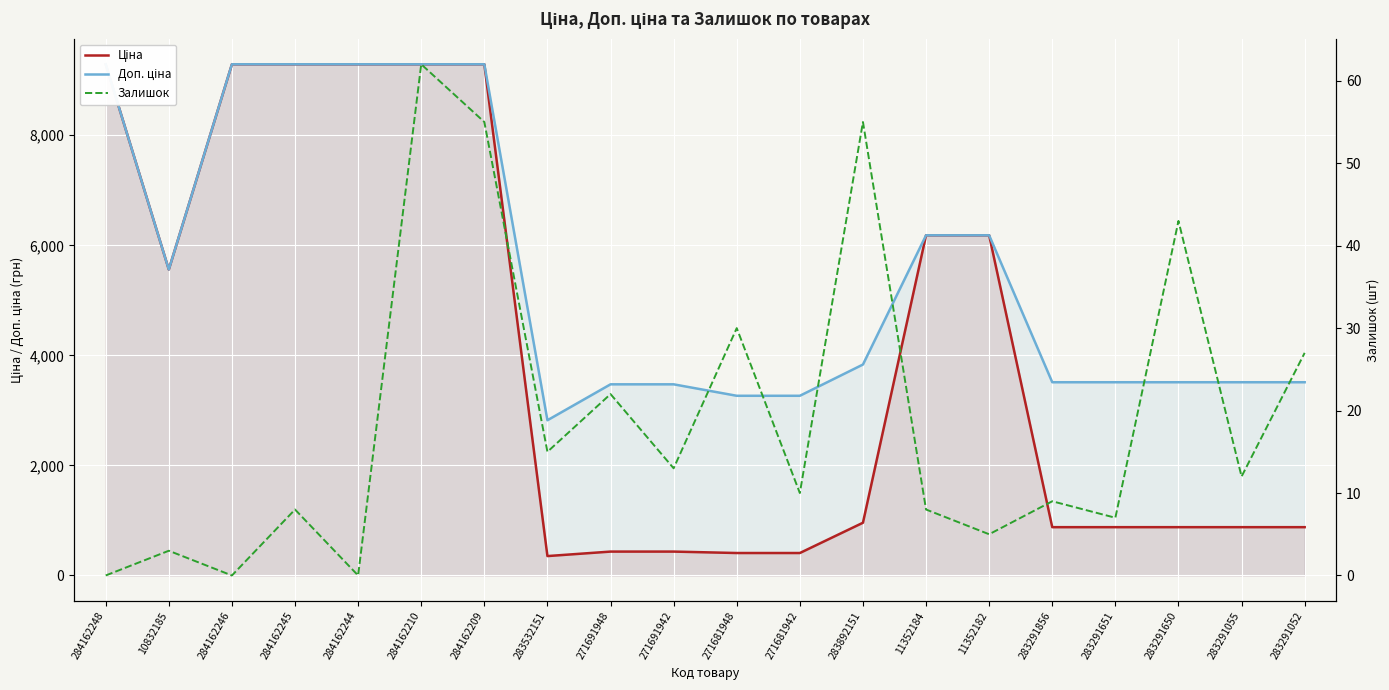

Which series changed the most between 283532151 and 271681942?

Доп. ціна